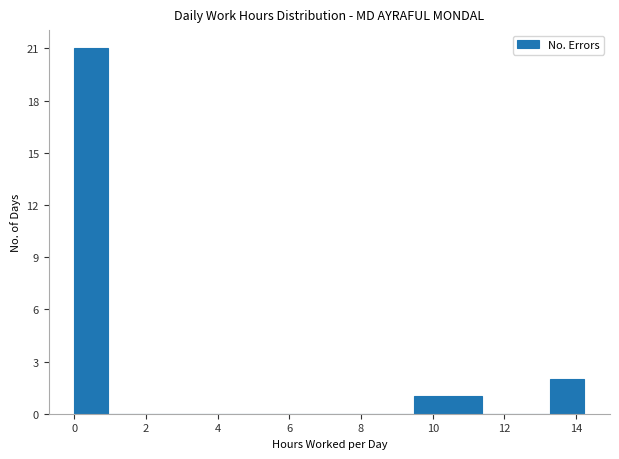

What is the height of the bar covering 9.4 to 10.4 on the x-axis? Neither the bar edges nor the heights are printed on the chart, so give them approximately, as read against the axes.

1